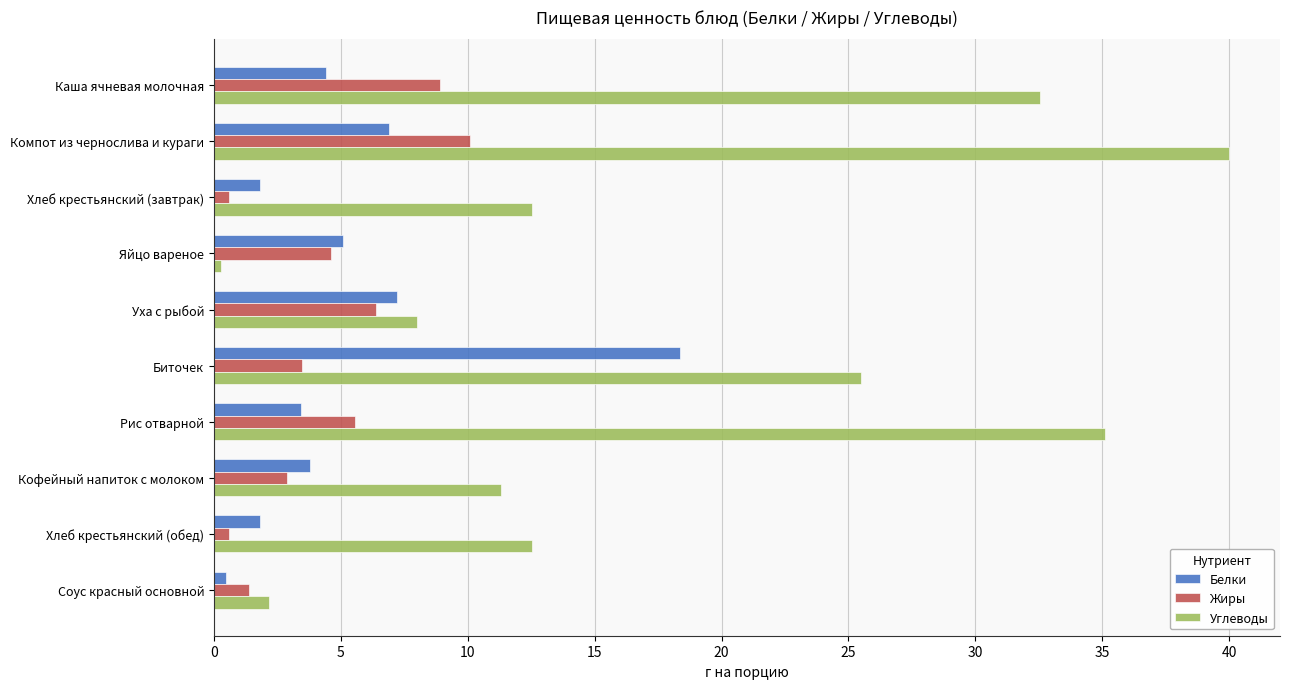

The Жиры series shows 4.6 at Яйцо вареное. True or false?

True